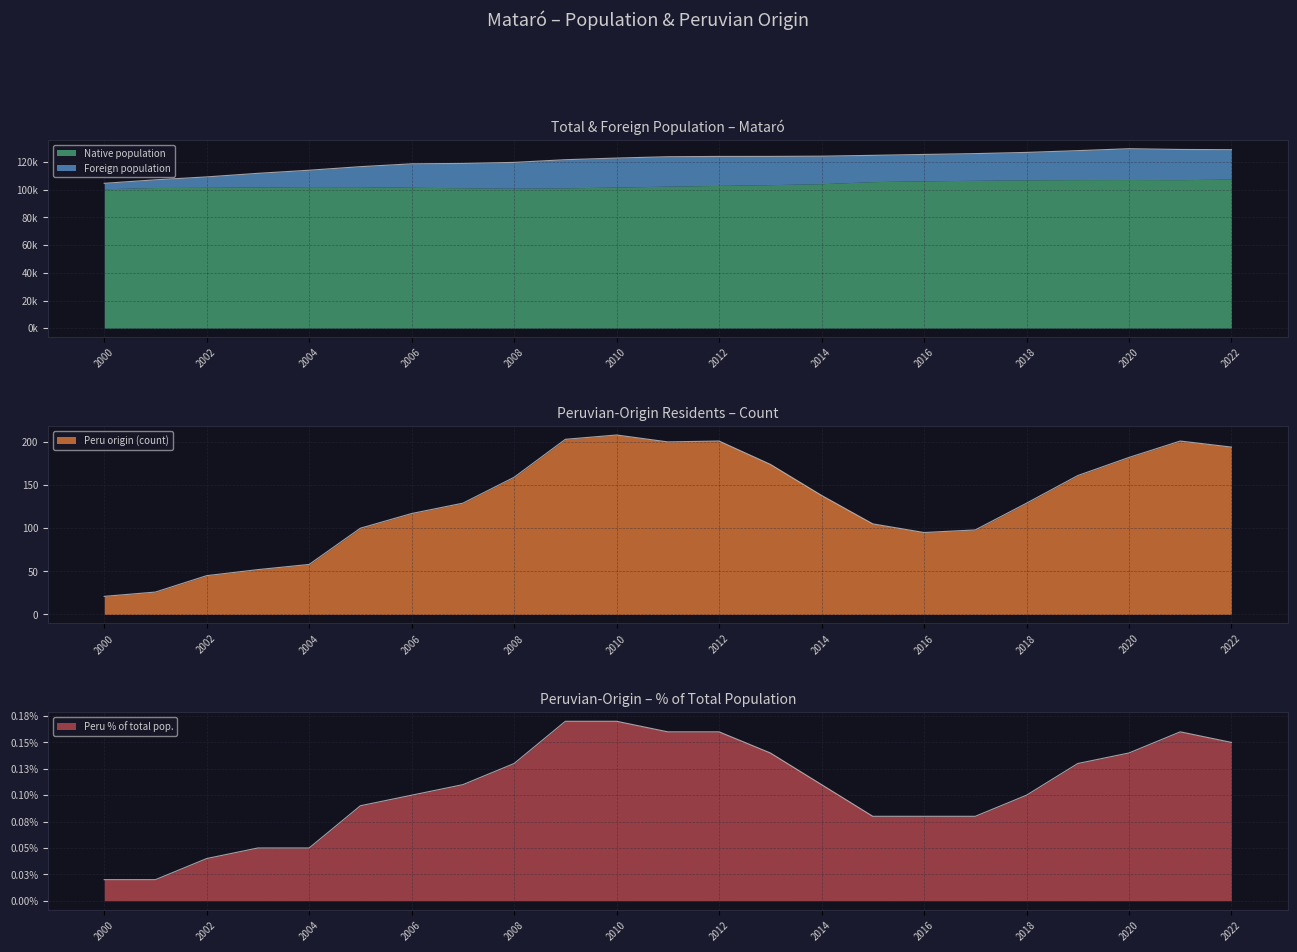

At which category is the sum across all series the highest?

2020